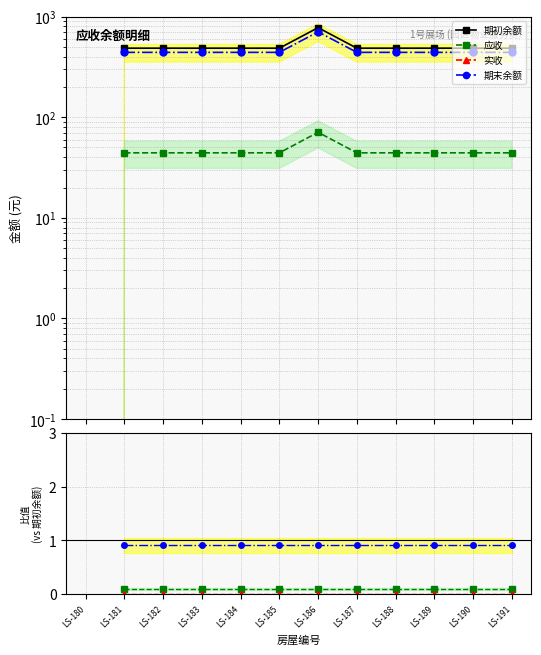

Which series changed the most between LS-188 and LS-189?

期初余额